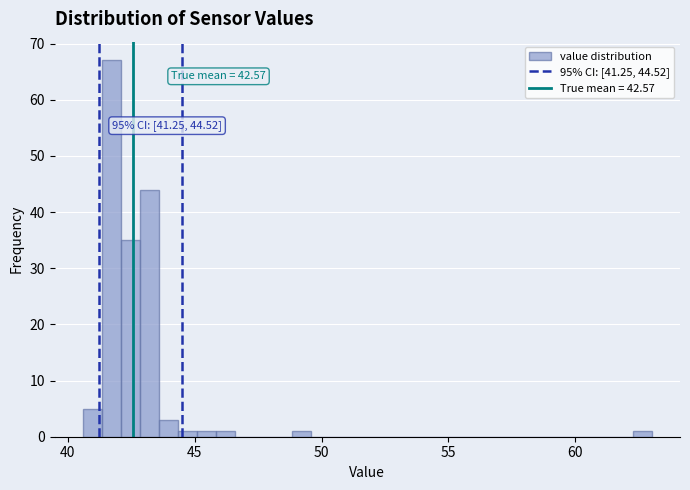

Around what value on the x-axis is the tallest bar? Give the approximate position of its centre, as read against the axis.

41.5